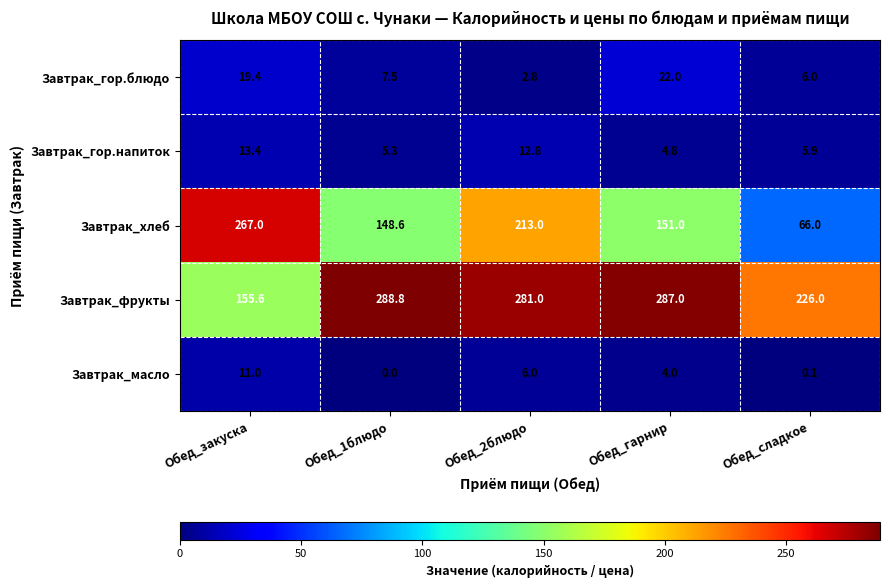

Count the number of categories in the chart.

5